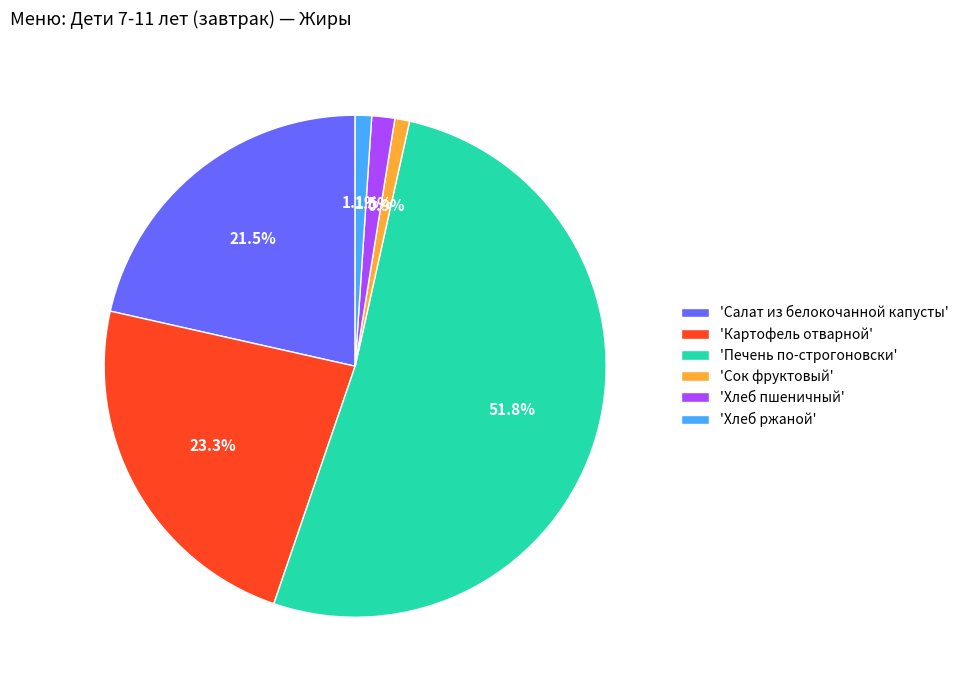

What is the largest slice in the pie chart?

'Печень по-строгоновски'